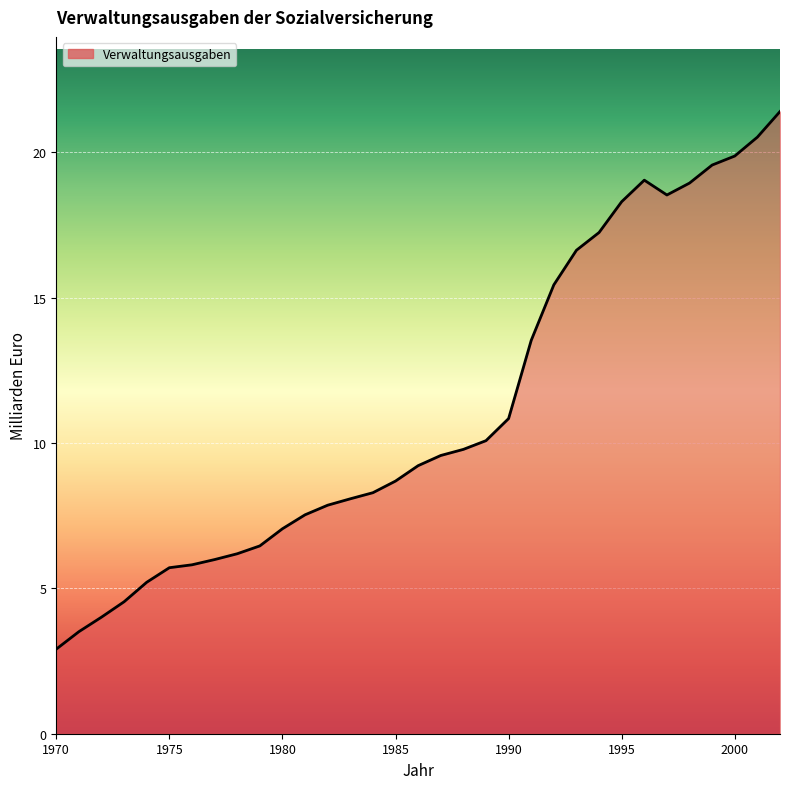

What is the difference between the maximum and minimum values?

18.5